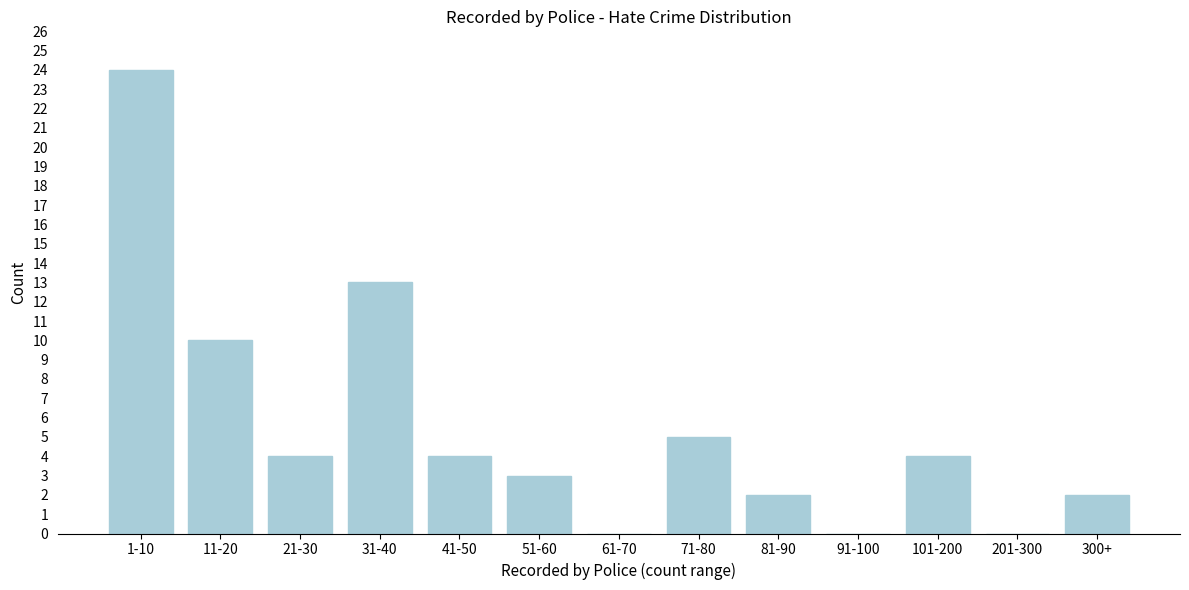

Reading left to right, what are all the values shown in this chart?

1-10=24	11-20=10	21-30=4	31-40=13	41-50=4	51-60=3	61-70=0	71-80=5	81-90=2	91-100=0	101-200=4	201-300=0	300+=2